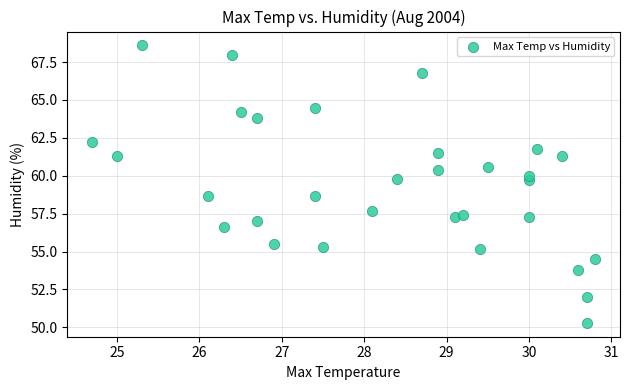

What is the range of X values (max minus min)?

6.1